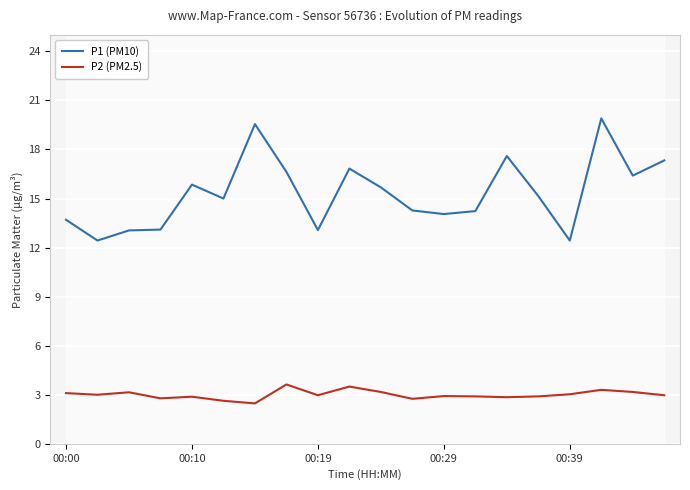

True or false: P2 (PM2.5) has a value of 2.5 at 6.

True